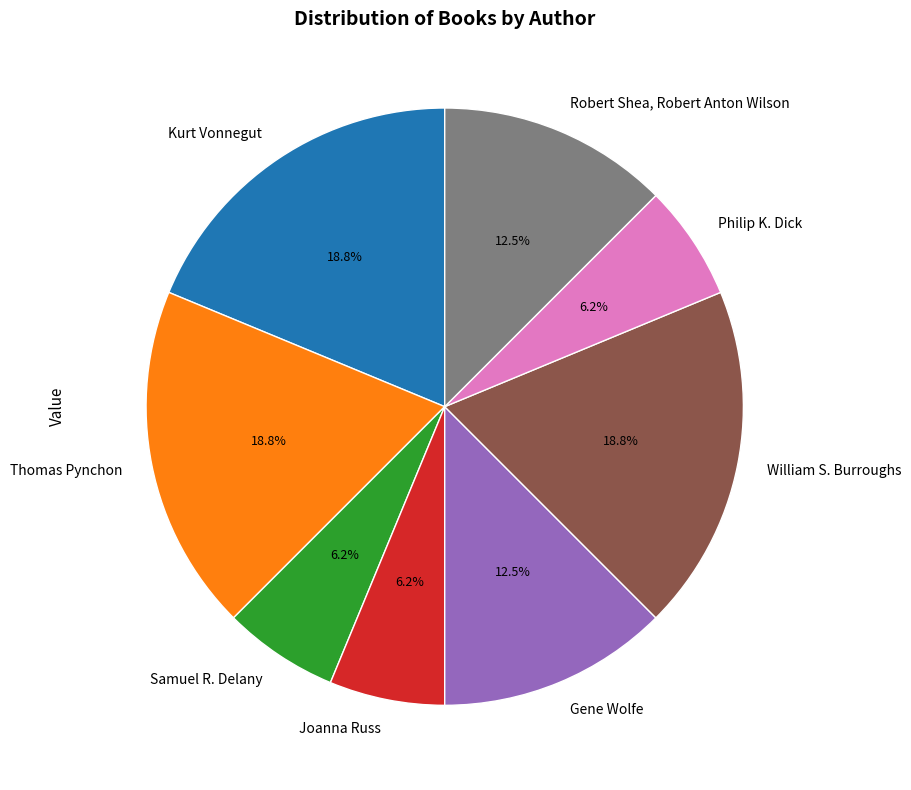

Is there a majority slice in this chart?

No